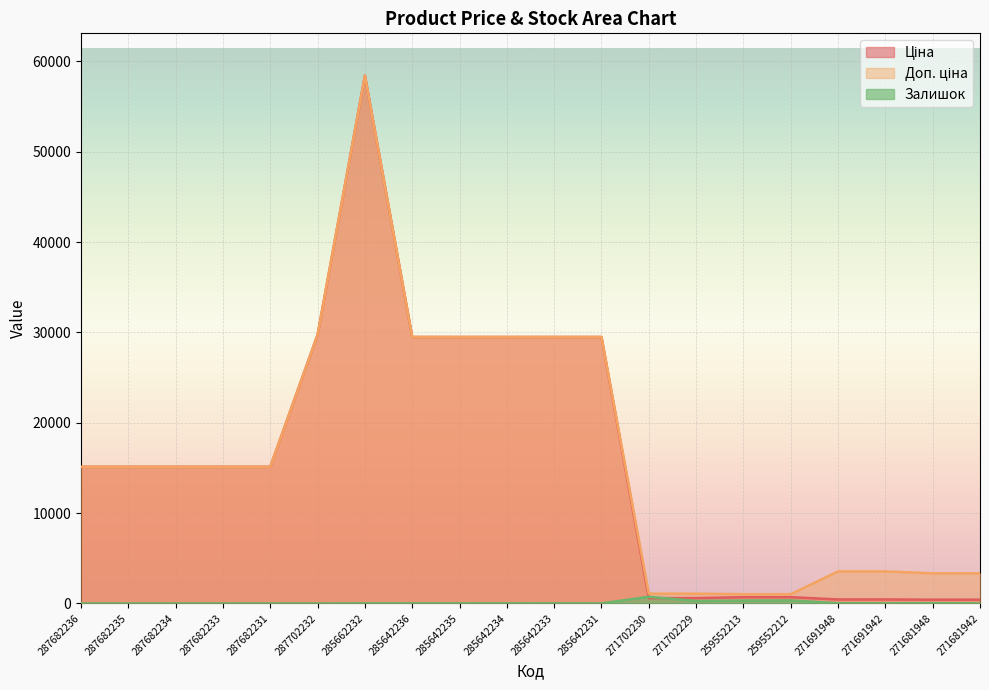

What is the difference between the maximum and minimum values in the Доп. ціна series?

57401.9